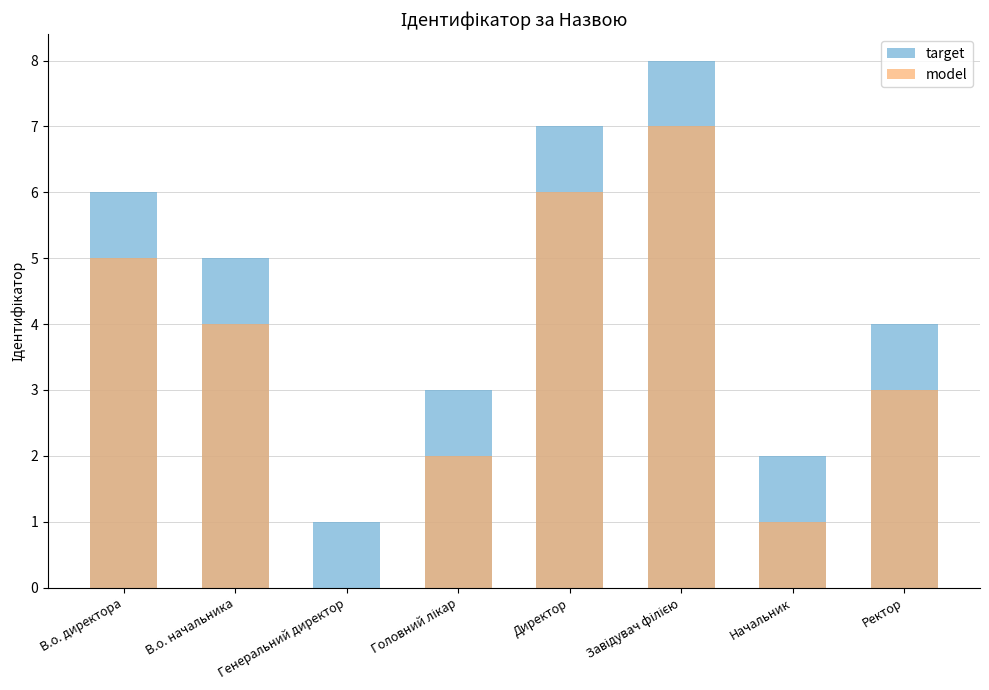

Reading right to left, what are all the values shown in this chart?

target: Ректор=4	Начальник=2	Завідувач філією=8	Директор=7	Головний лікар=3	Генеральний директор=1	В.о. начальника=5	В.о. директора=6
model: Ректор=3	Начальник=1	Завідувач філією=7	Директор=6	Головний лікар=2	Генеральний директор=0	В.о. начальника=4	В.о. директора=5